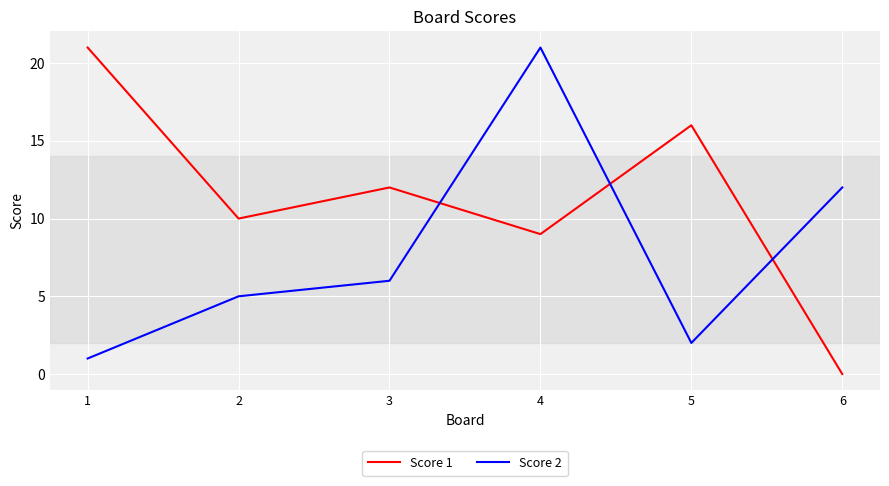

Between which two adjacent categories do Score 1 and Score 2 first intersect?

3 and 4